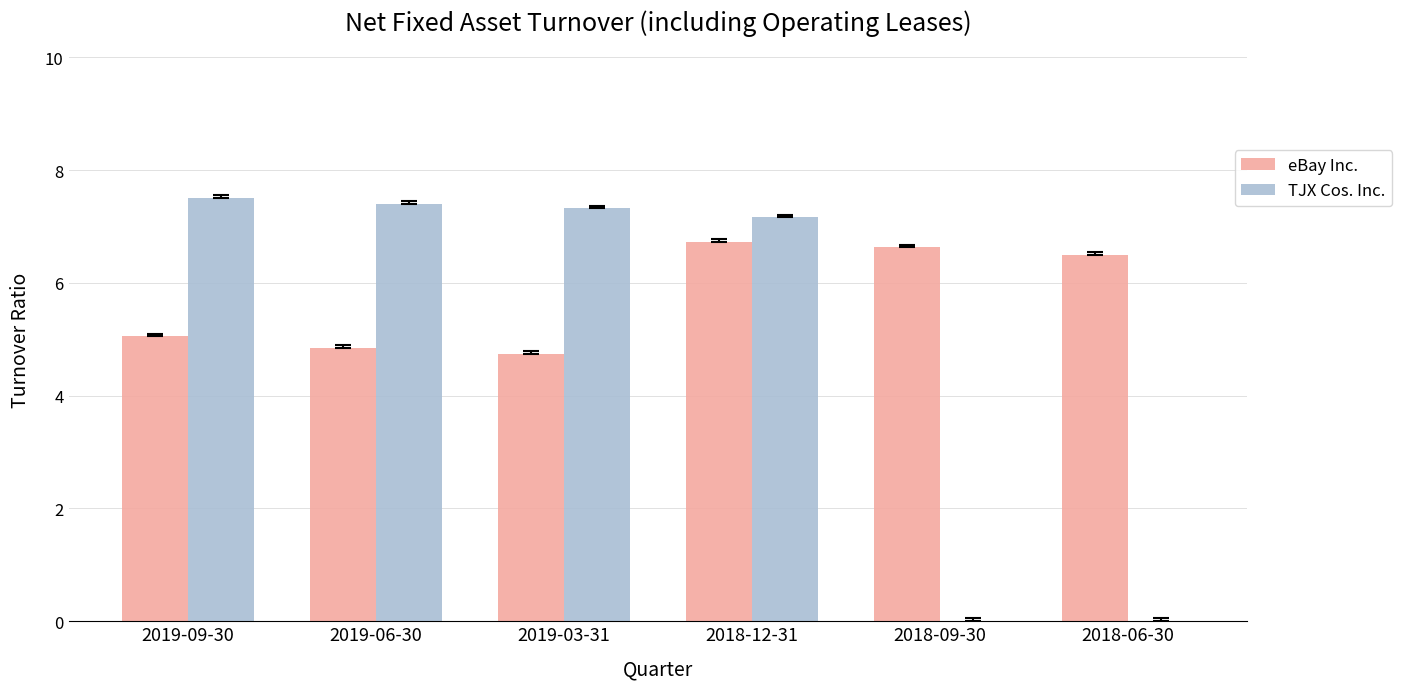

What is the highest value of the eBay Inc. series?

6.7